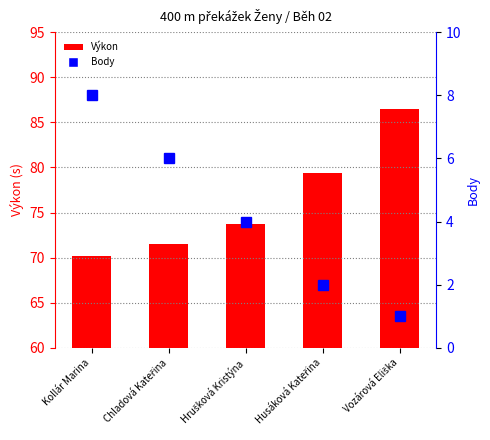

Is it true that Výkon equals 71.5 at Chladová Kateřina?

True